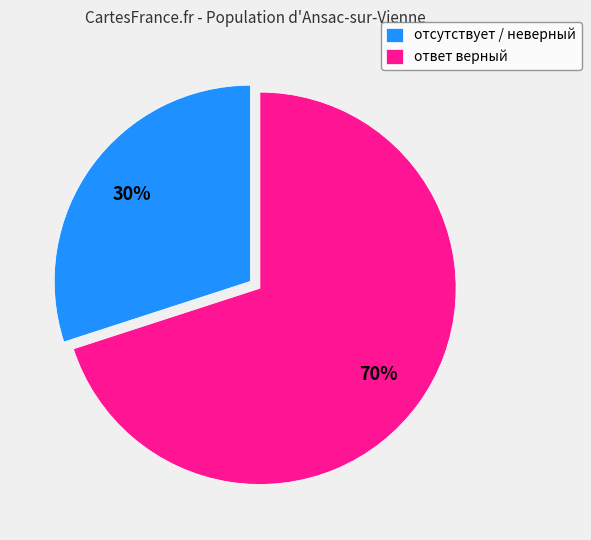

To the nearest percent, what is the difference between the largest and smallest slice percentages?

40%